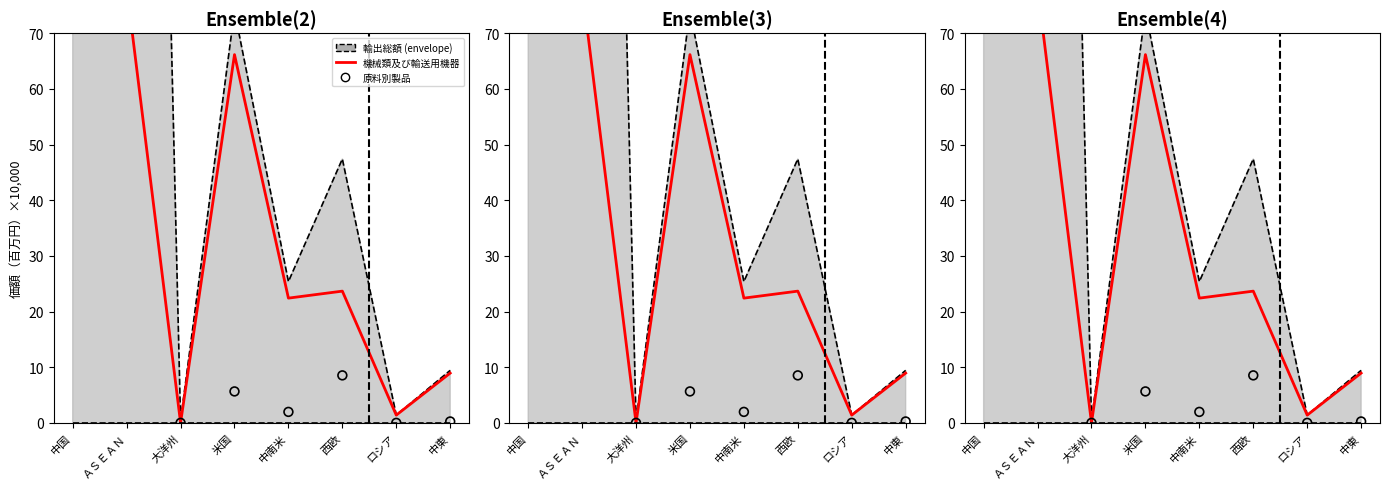

What is the total value across all series at 西欧?

32.2